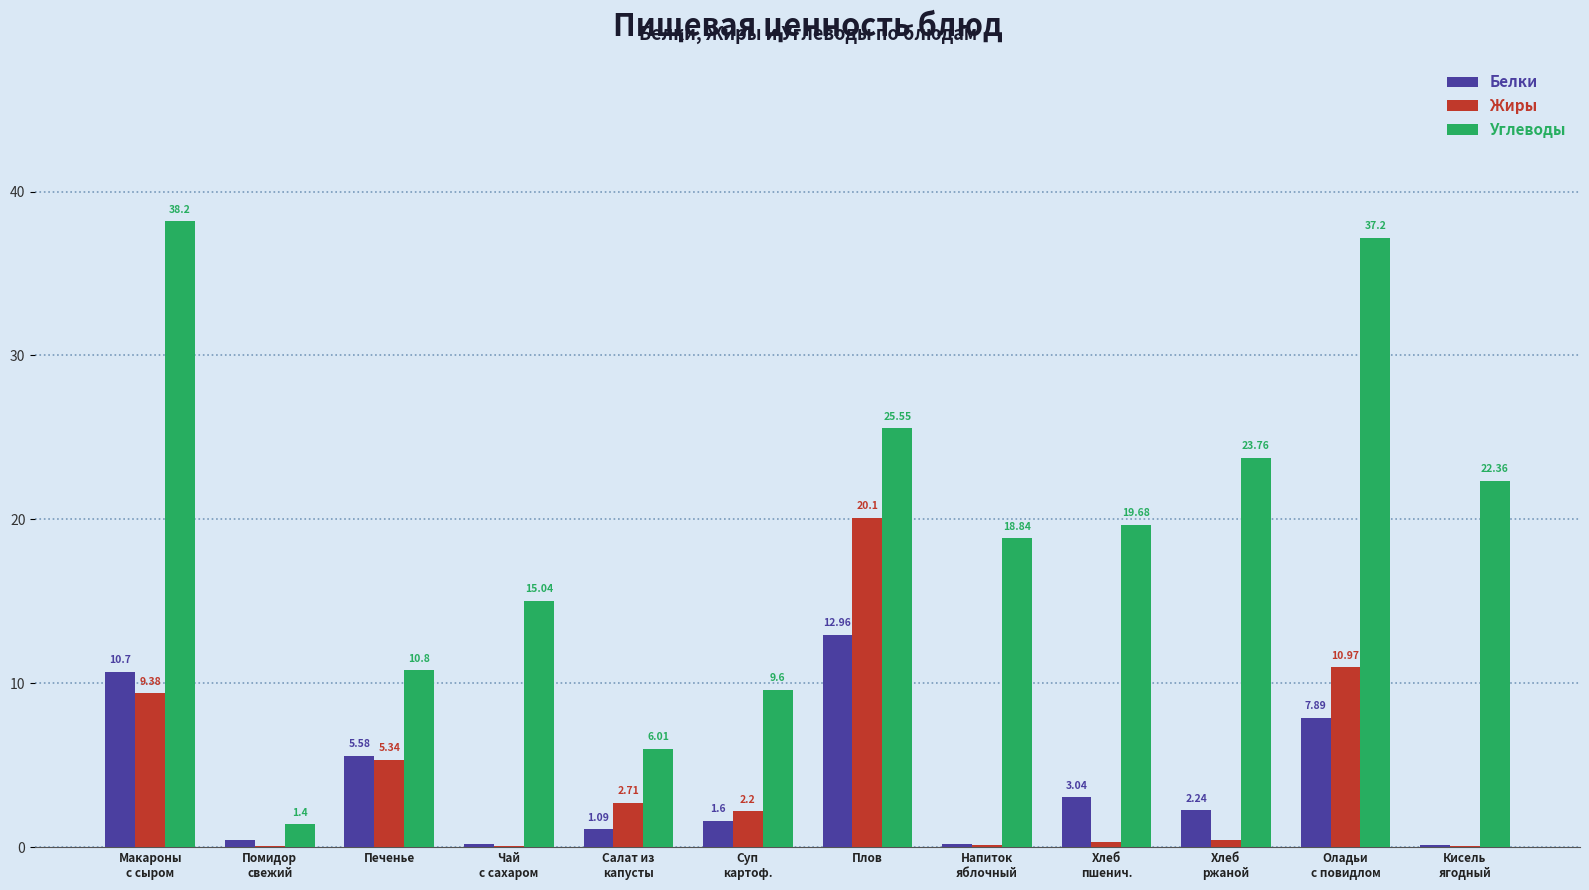

Where is Белки nearest to the value 6?

Печенье